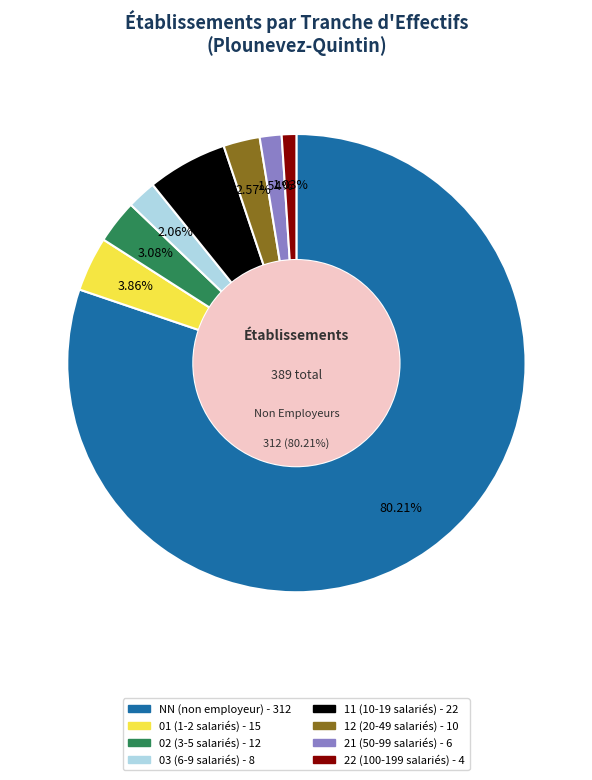

How much of the chart is everything except 03?

97.9%